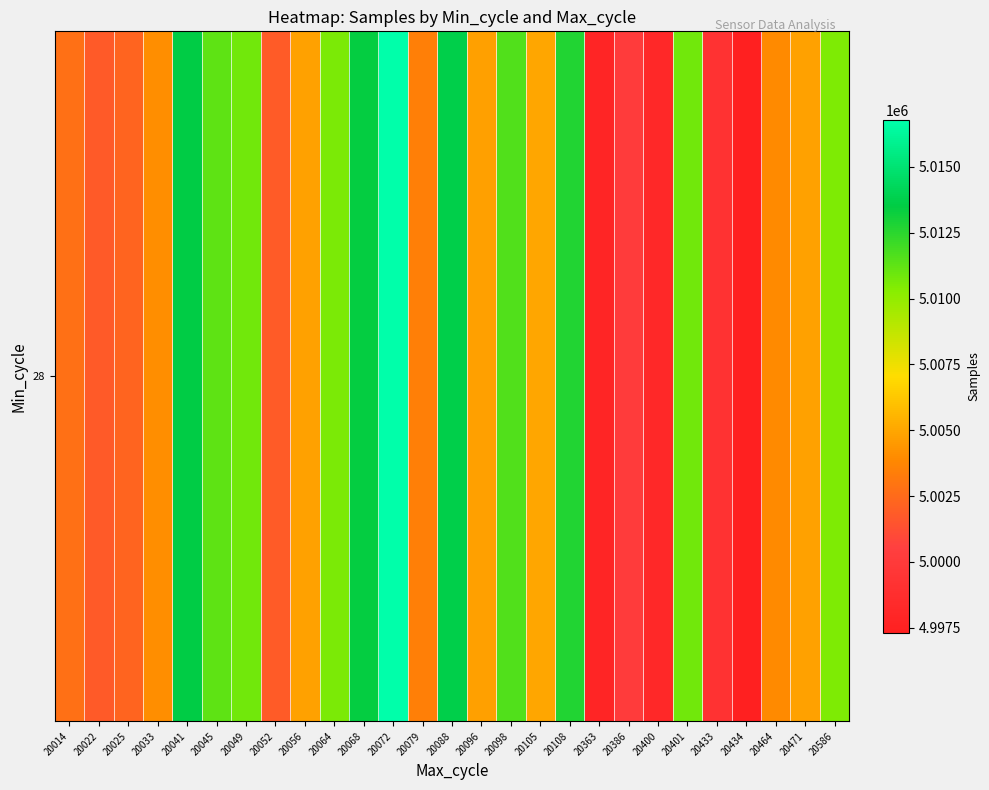

Rank the categories by value from highest to lowest.

20072, 20088, 20041, 20068, 20108, 20098, 20045, 20049, 20401, 20064, 20586, 20105, 20056, 20471, 20096, 20033, 20464, 20079, 20014, 20025, 20052, 20022, 20386, 20433, 20400, 20363, 20434